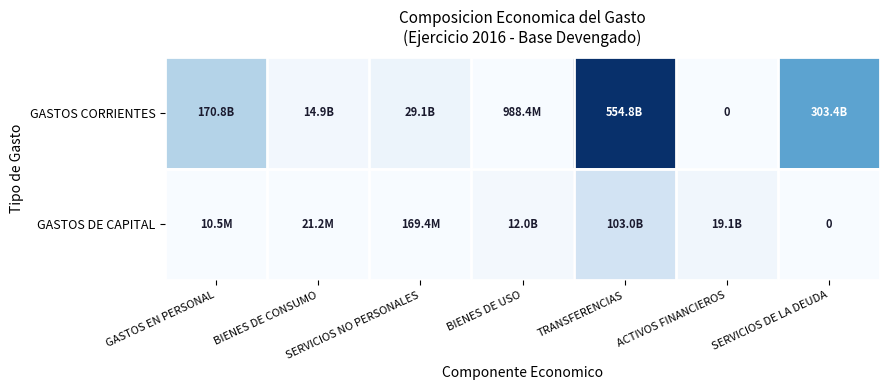

The GASTOS DE CAPITAL series shows 83636576.7 at SERVICIOS NO PERSONALES. True or false?

False